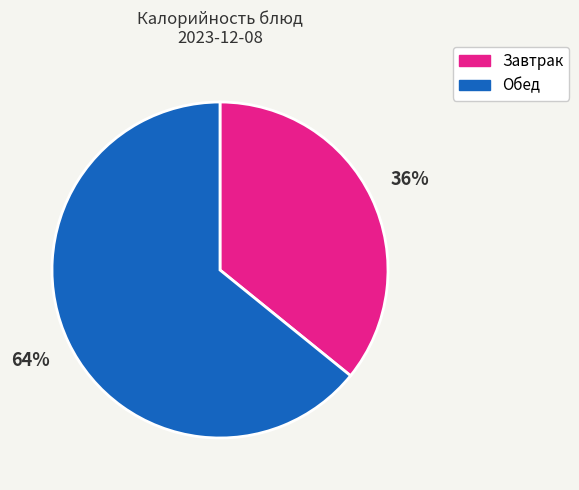

Do Обед and Завтрак together represent more than half of the pie?

Yes